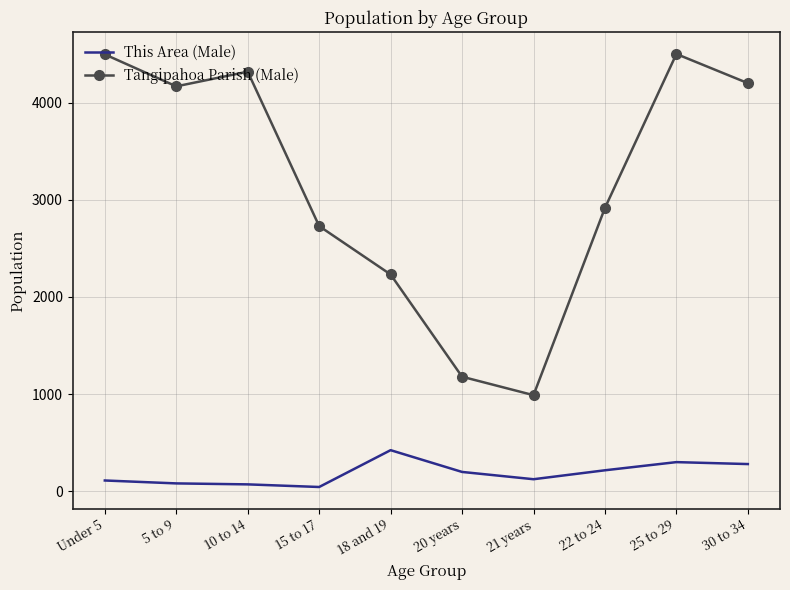

What is the maximum value for This Area (Male)?

423